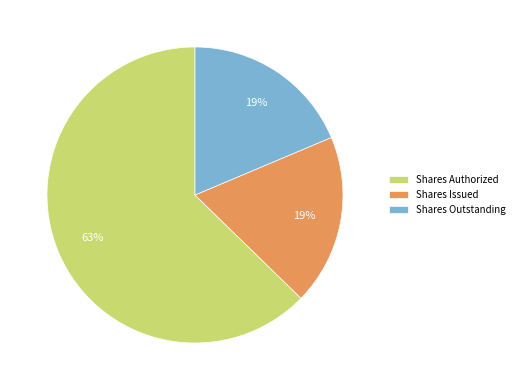

Combined, do Shares Outstanding and Shares Authorized account for over 50%?

Yes